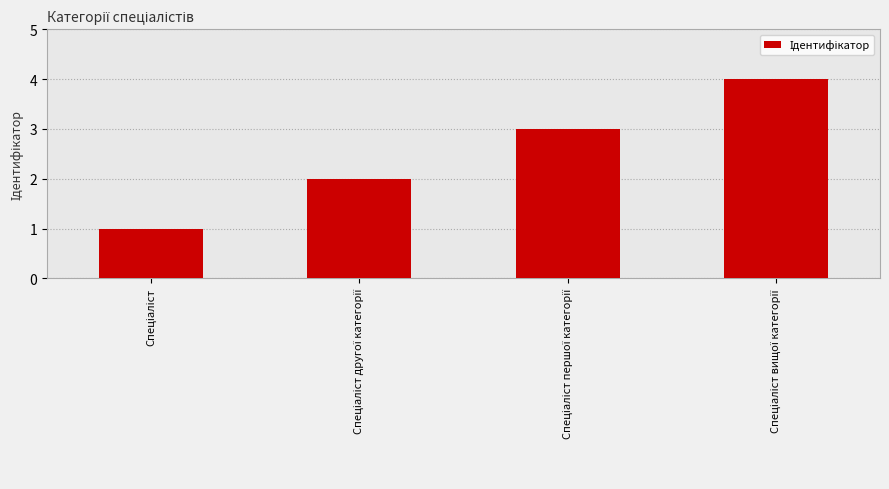

What is the sum of all values?

10